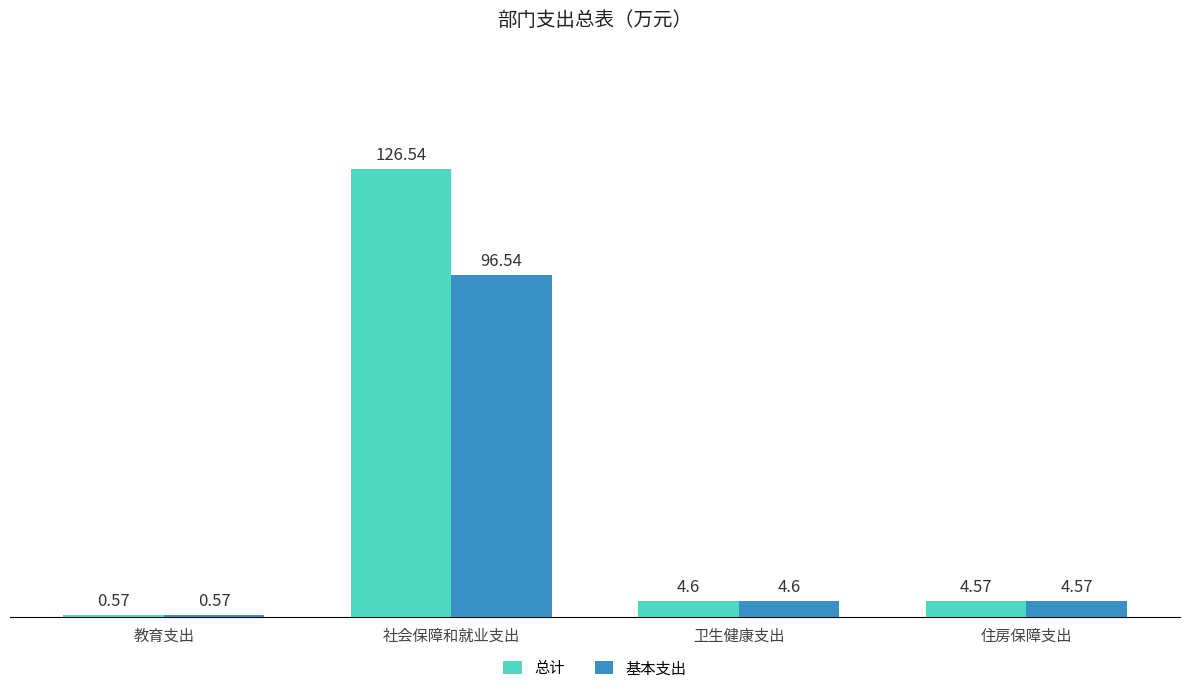

Which series has the largest range (max minus min)?

总计